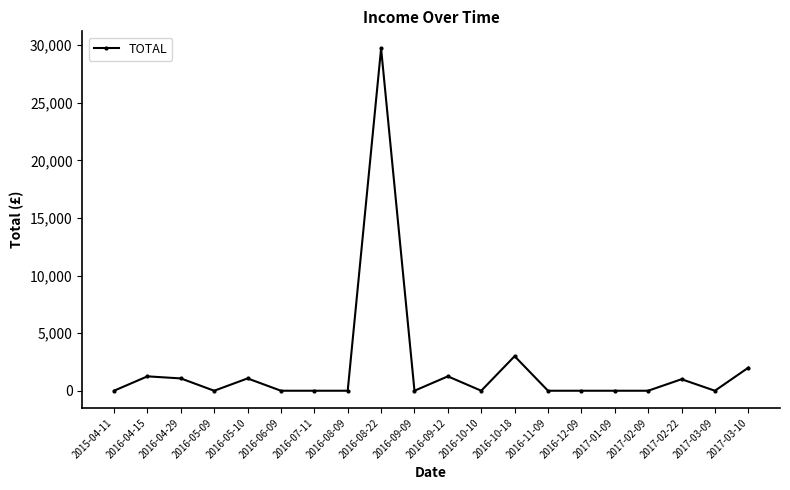

What is the label of the 17th point from the right?

2016-05-09